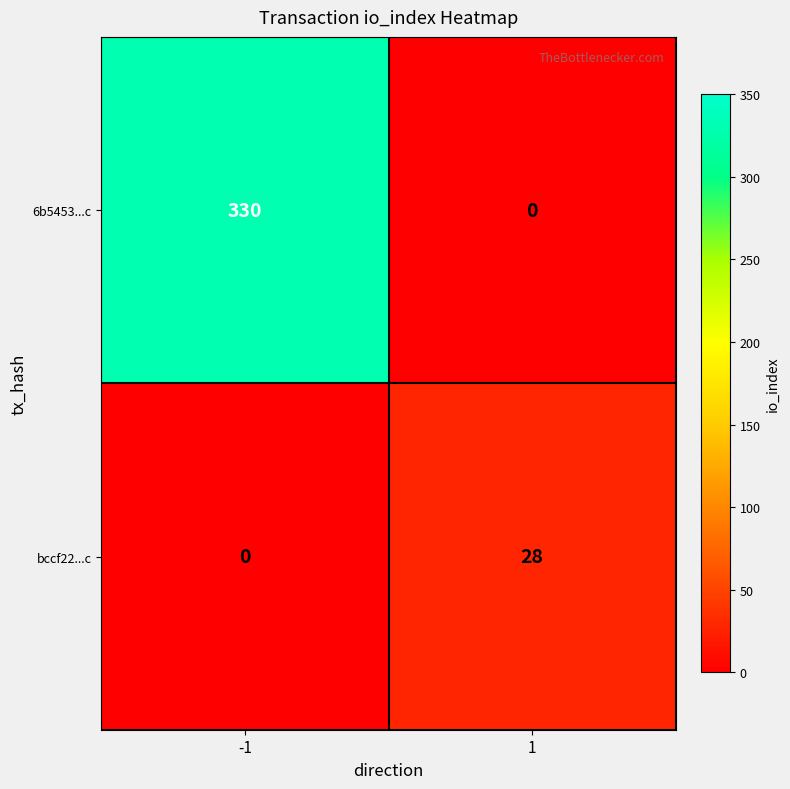

Is it true that 6b5453...c equals 198 at 1?

False